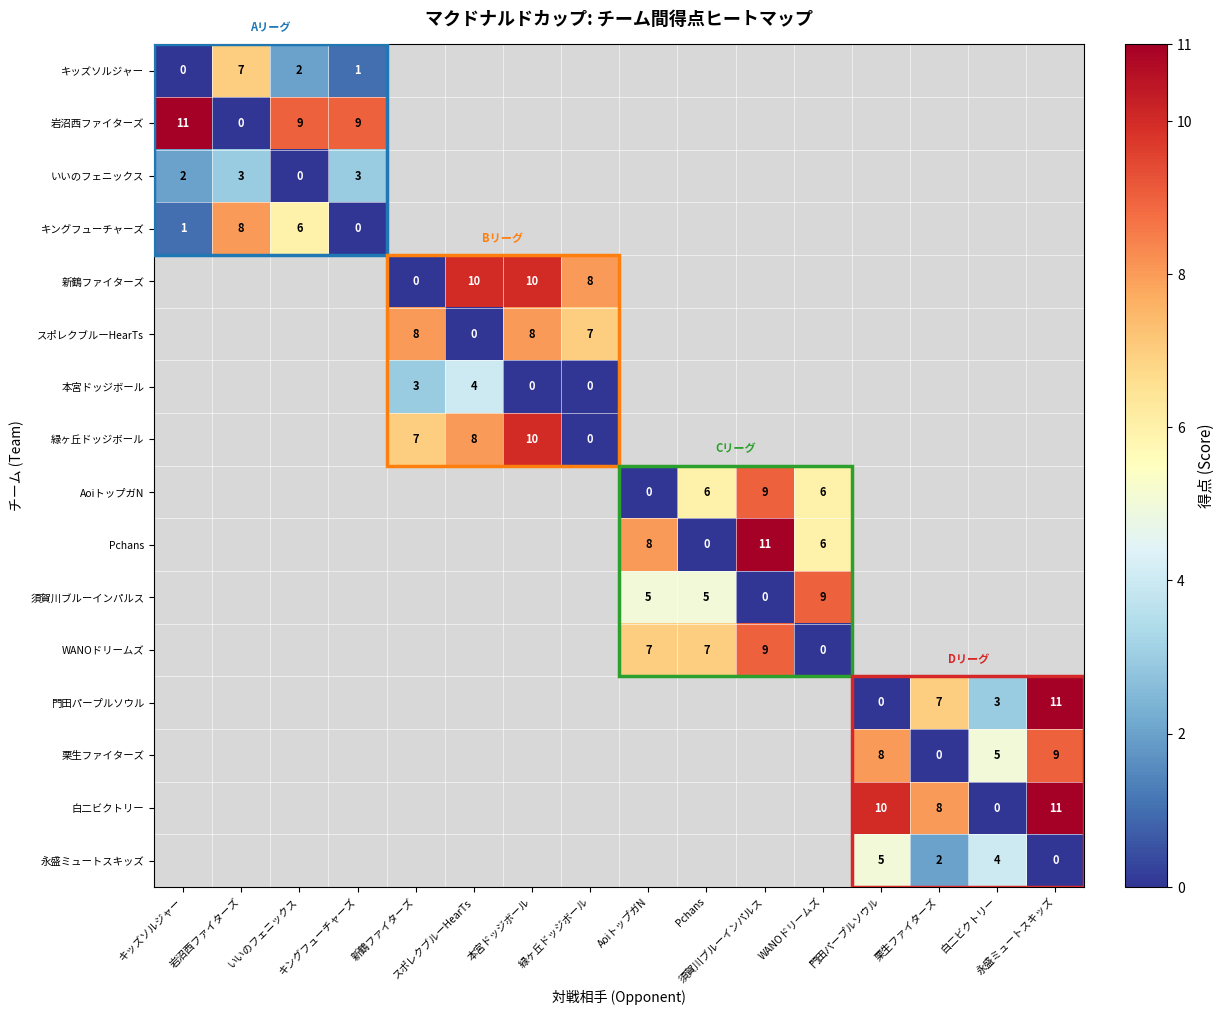

How many categories are shown in the chart?

16